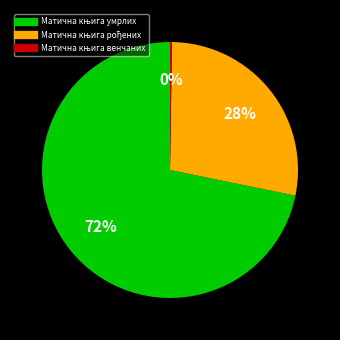

Is there a majority slice in this chart?

Yes